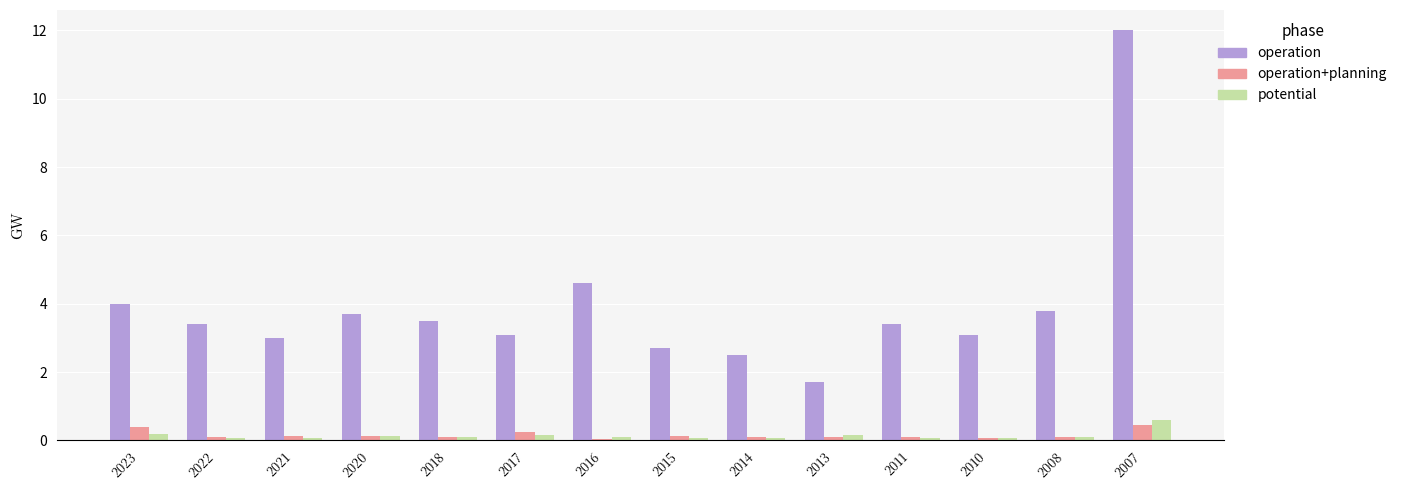

At which category is the sum across all series the highest?

2007